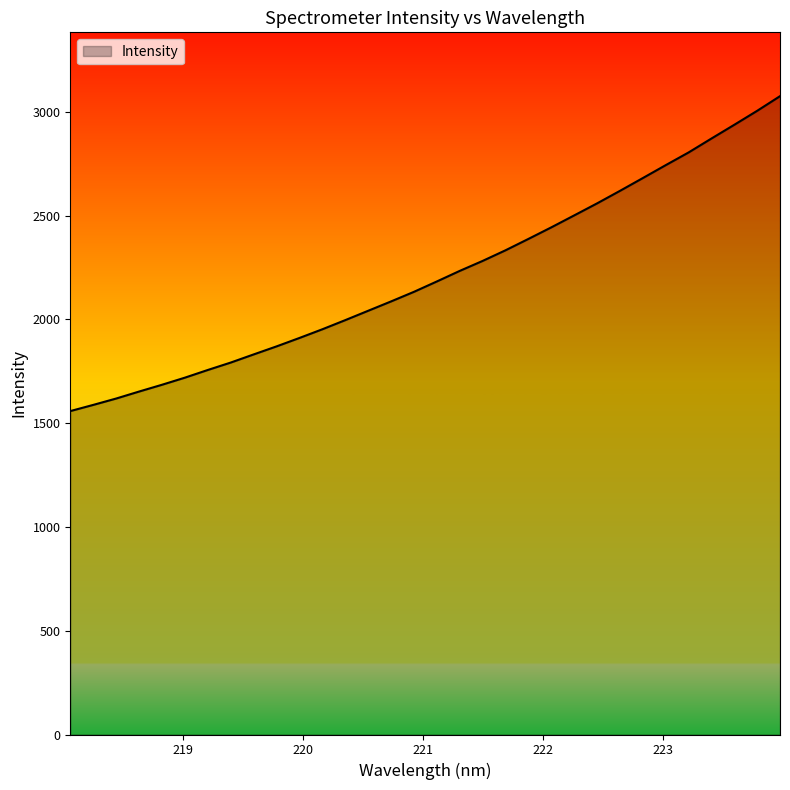

What is the difference between the maximum and minimum values?

1517.3